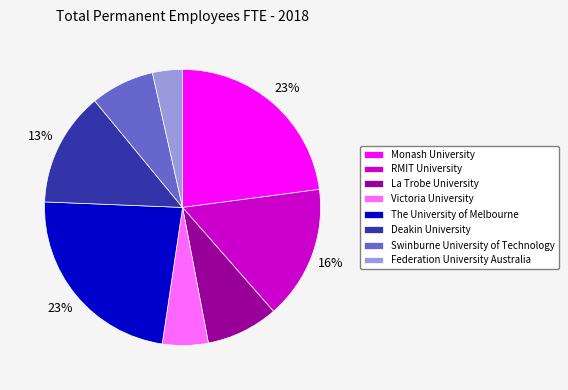

To the nearest percent, what is the difference between the Swinburne University of Technology and Deakin University slice percentages?

6%